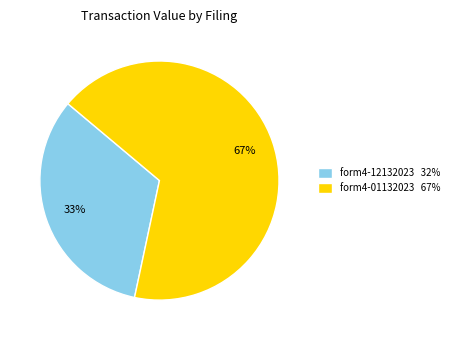

What is the majority slice?

form4-01132023 67%